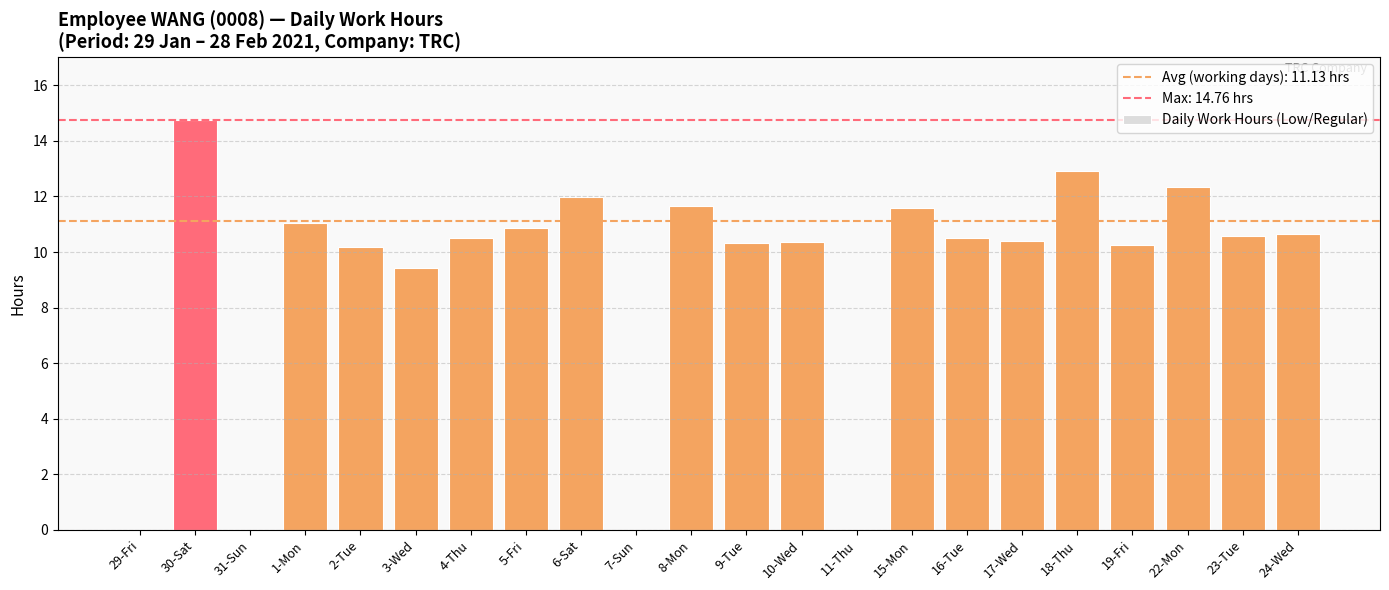

How many data points does each series have?

22